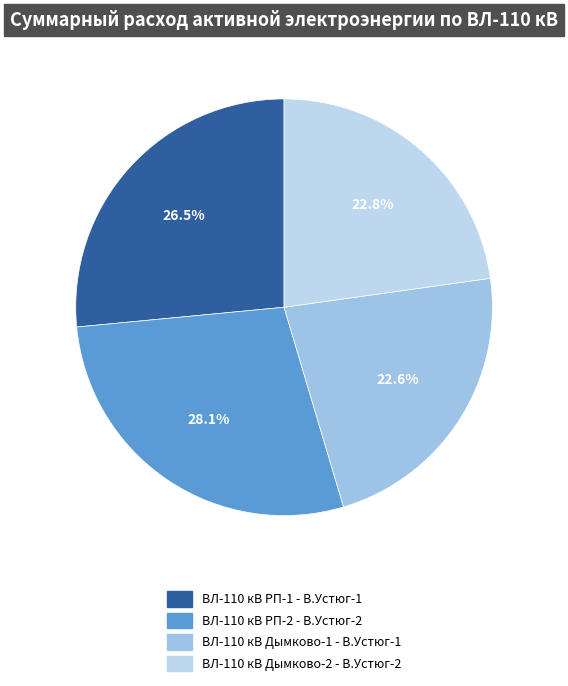

What percentage is the ВЛ-110 кВ Дымково-1 - В.Устюг-1 slice, to the nearest percent?

23%